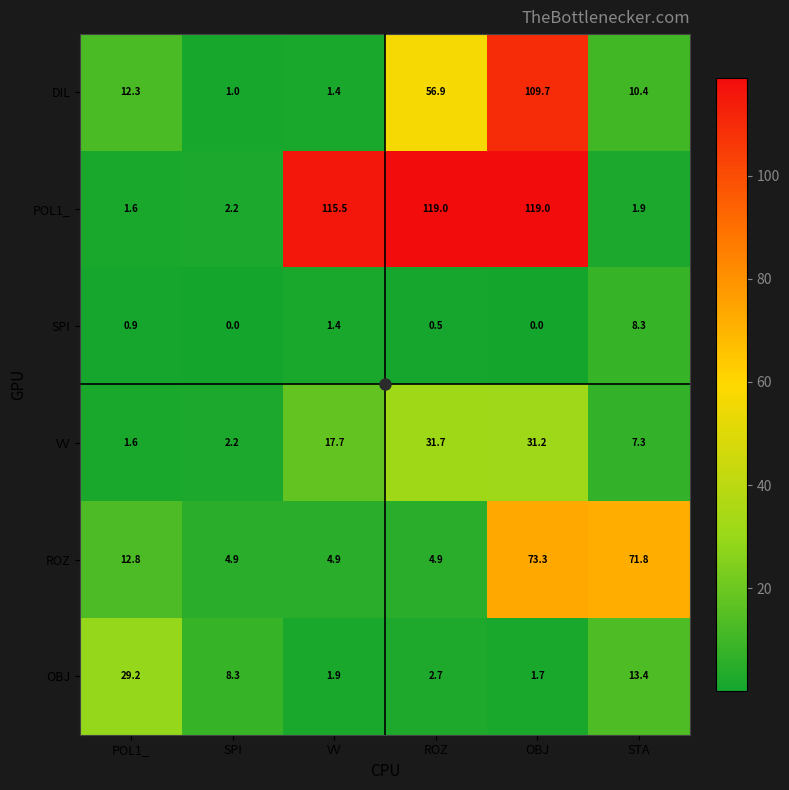

What is the sum of the OBJ values at SPI and ROZ?

11.0